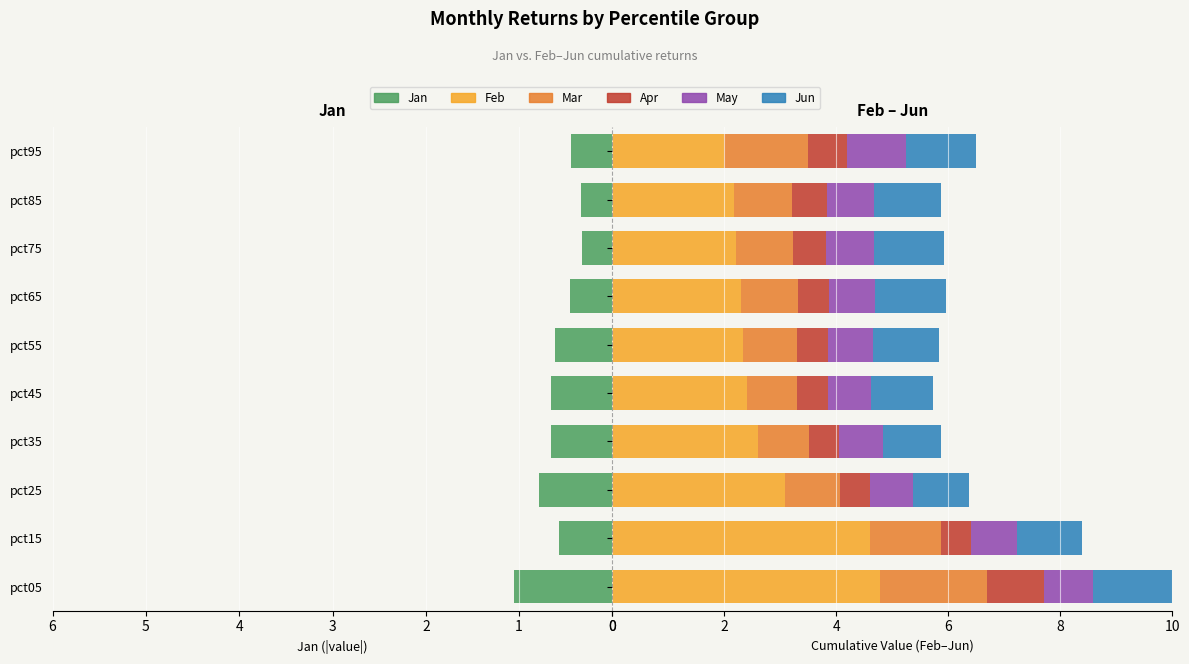

Are the bars grouped side by side (vs. stacked)?

Yes